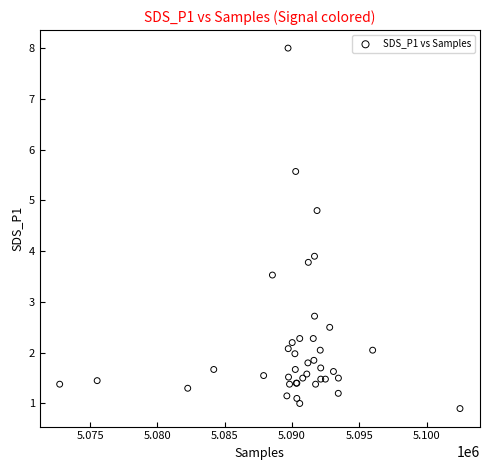

What Y value in the scatter plot is closest to 4?

3.9